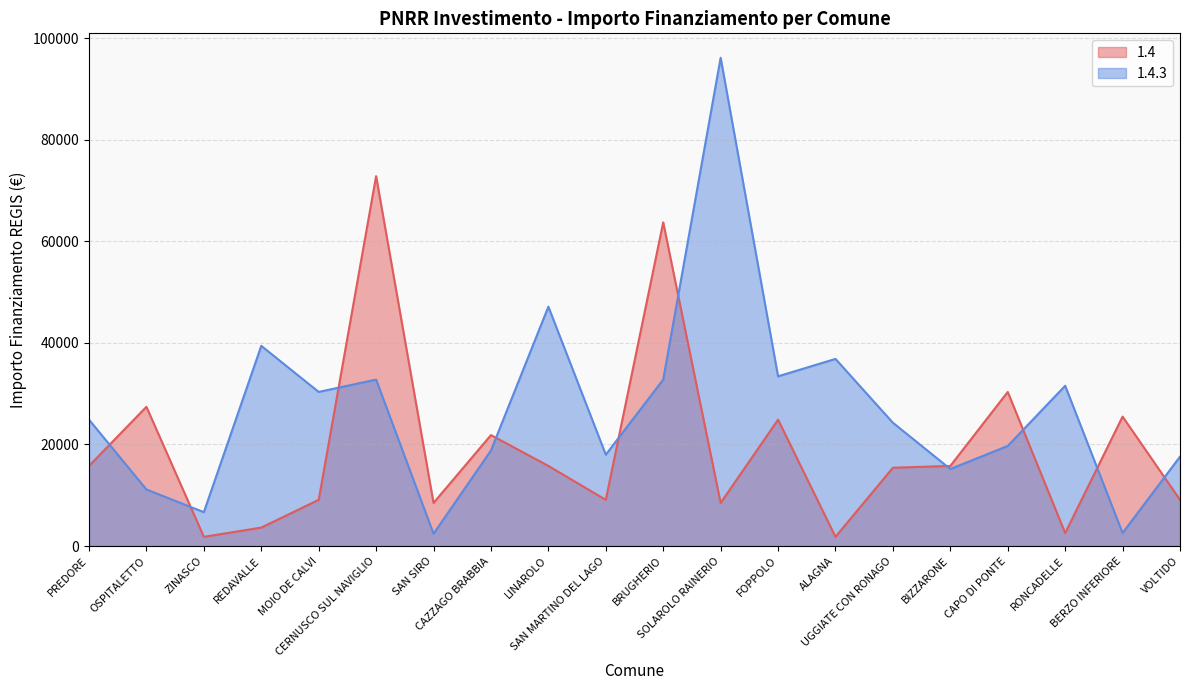

True or false: 1.4.3 and 1.4 cross at least once.

True